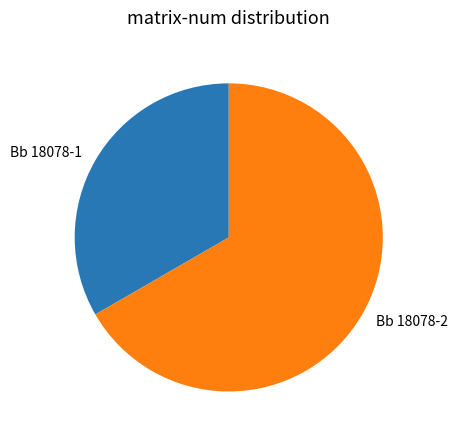

Rank the categories by value from highest to lowest.

Bb 18078-2, Bb 18078-1